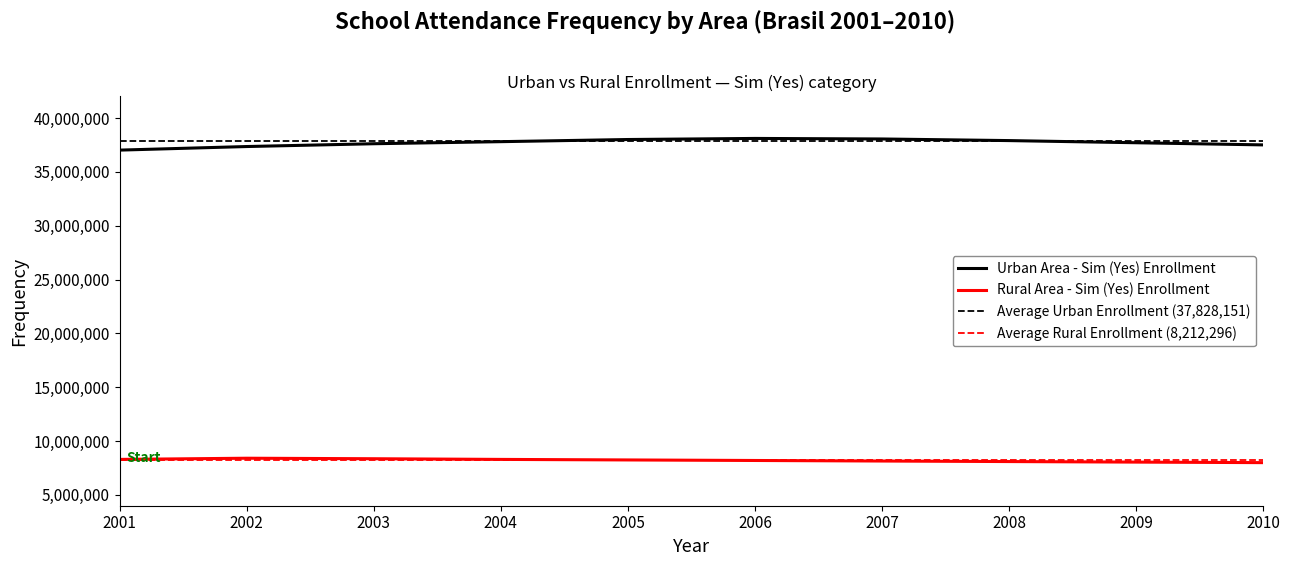

What is the maximum value for Rural Area - Sim (Yes) Enrollment?

8409820